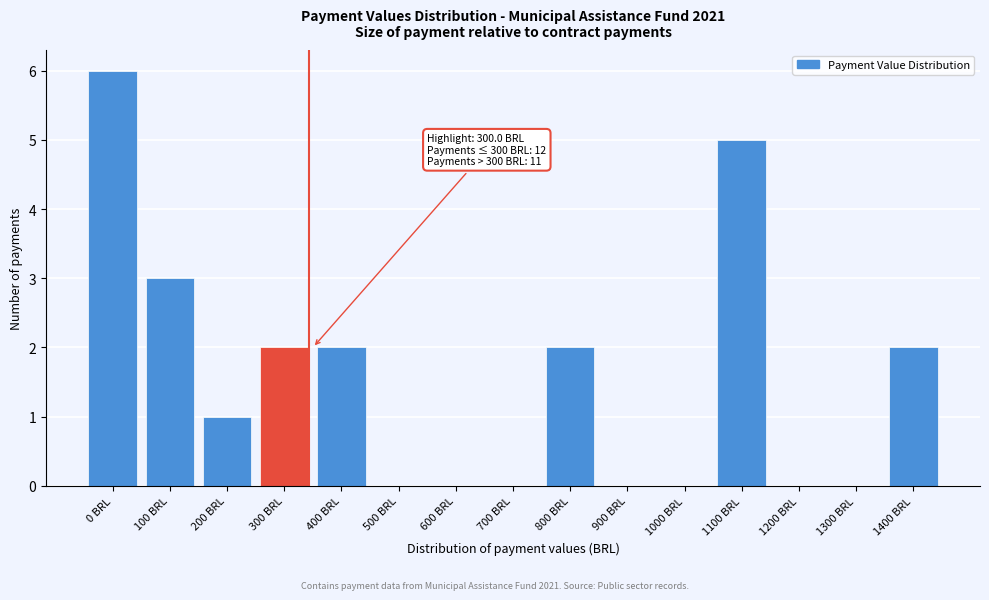

Reading left to right, extract all data points from this chart.

0 BRL=6	100 BRL=3	200 BRL=1	300 BRL=2	400 BRL=2	500 BRL=0	600 BRL=0	700 BRL=0	800 BRL=2	900 BRL=0	1000 BRL=0	1100 BRL=5	1200 BRL=0	1300 BRL=0	1400 BRL=2